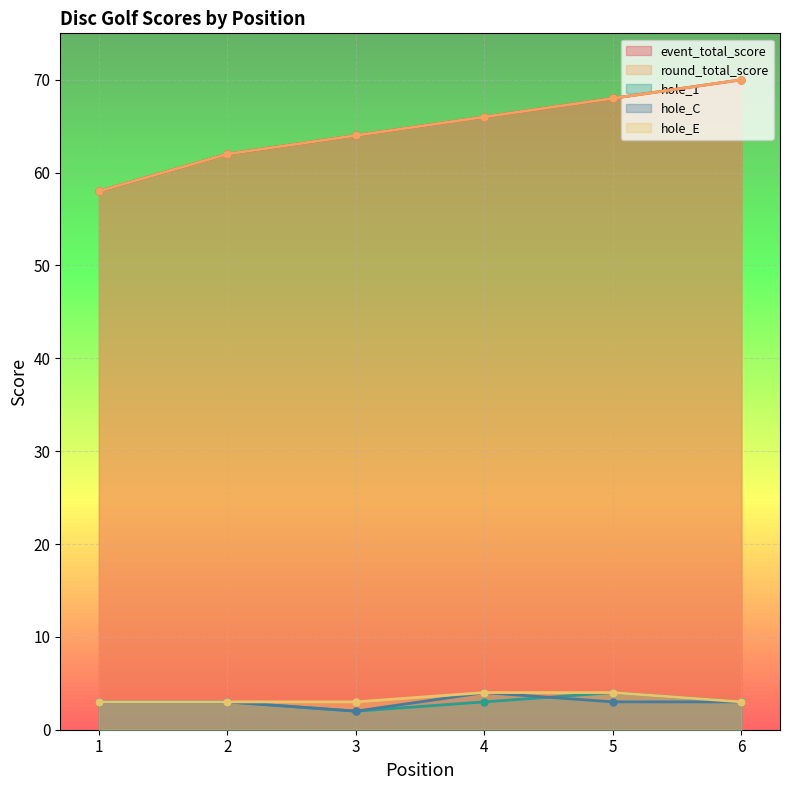

What is the value of the hole_1 point at the 5th from the left?

4